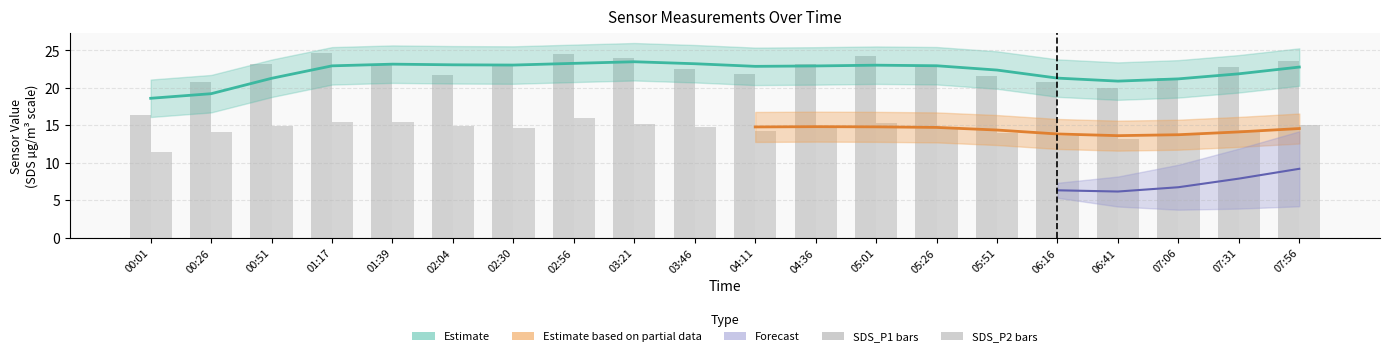

At which category is the sum across all series the highest?

02:56